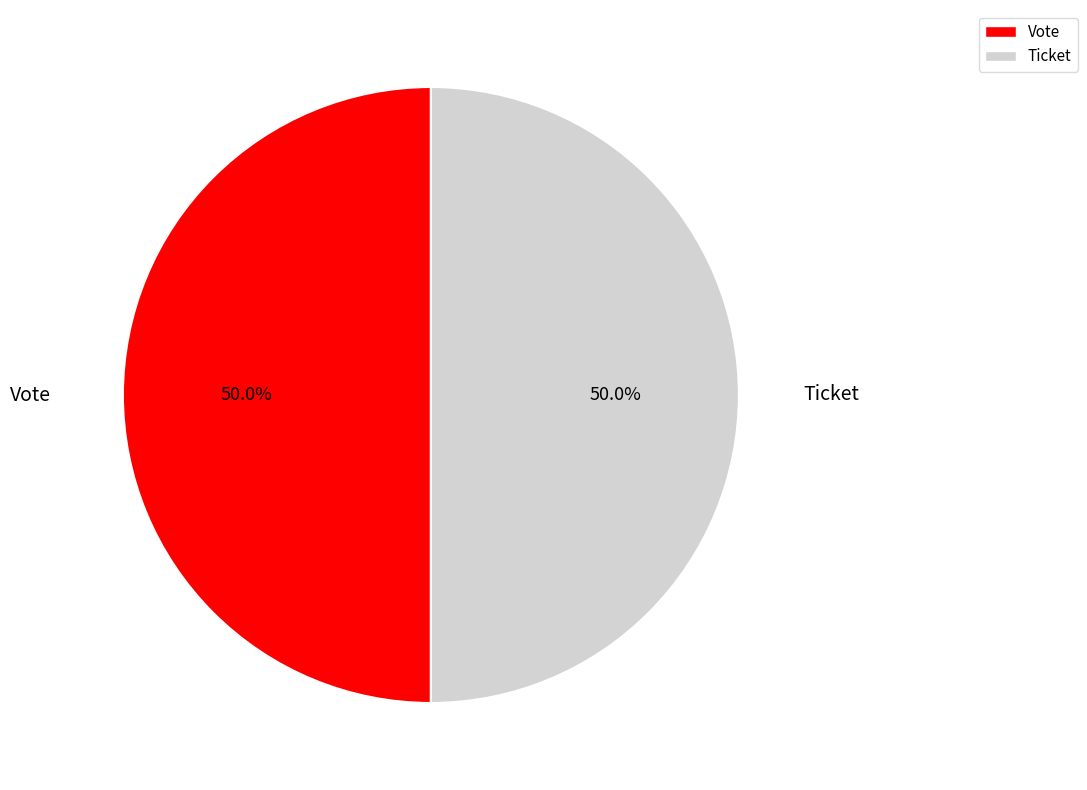

How many segments does this pie chart have?

2